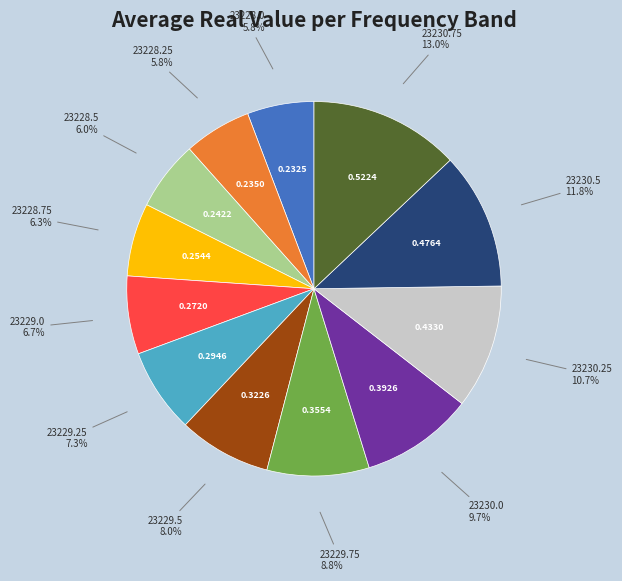

To the nearest percent, what is the average slice percentage?

8%